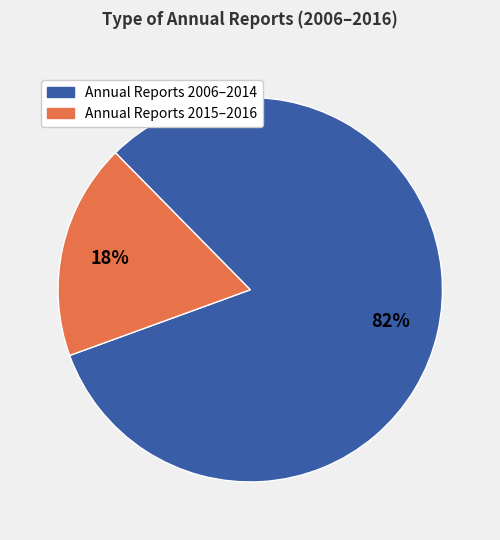

How many segments does this pie chart have?

2